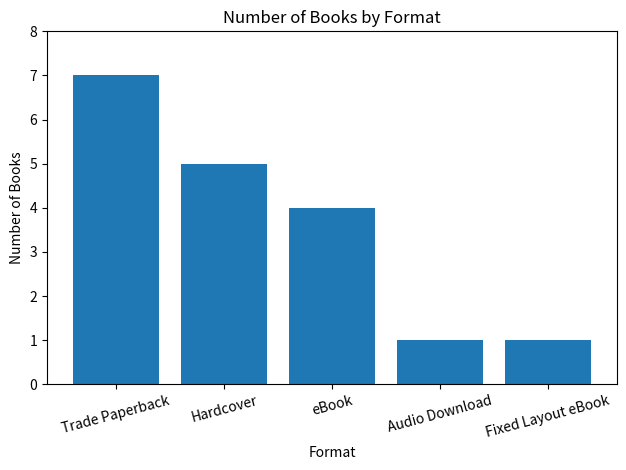

What is the maximum value shown in the chart?

7